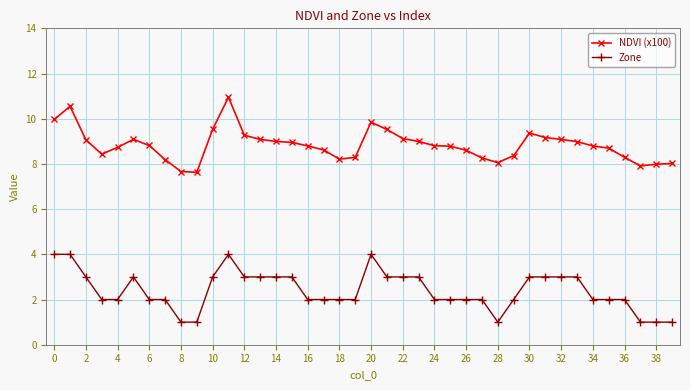

True or false: NDVI (x100) and Zone intersect in this chart.

False